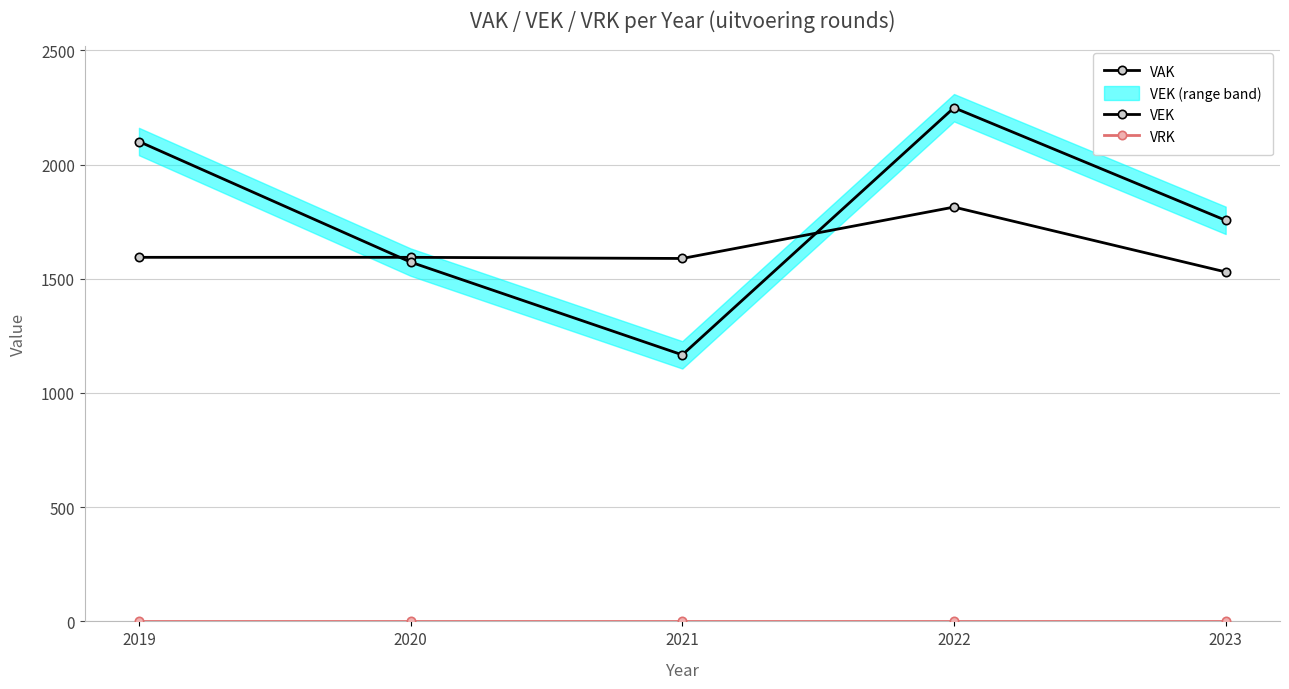

How many interior local valleys does the VAK series have?

1